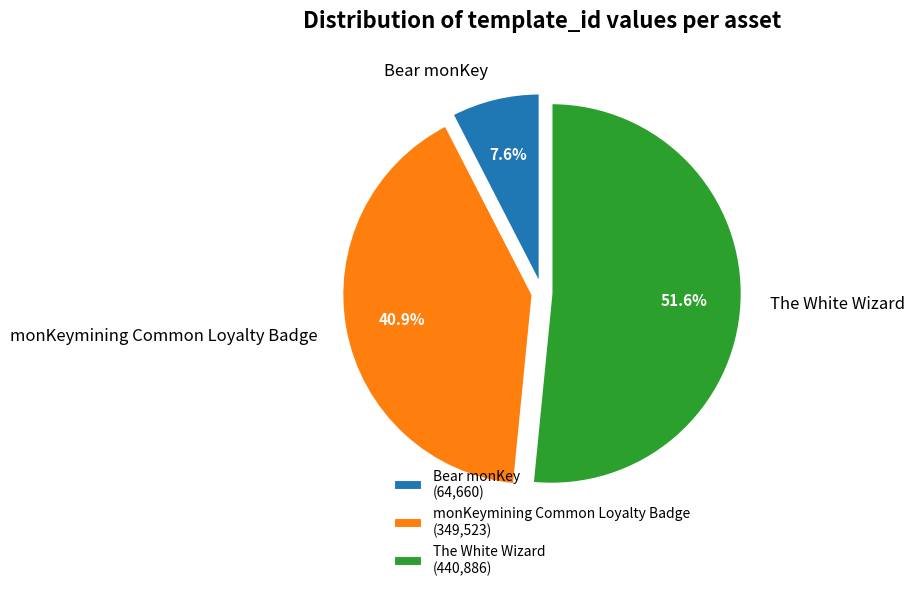

What percentage is the The White Wizard slice, to the nearest percent?

52%